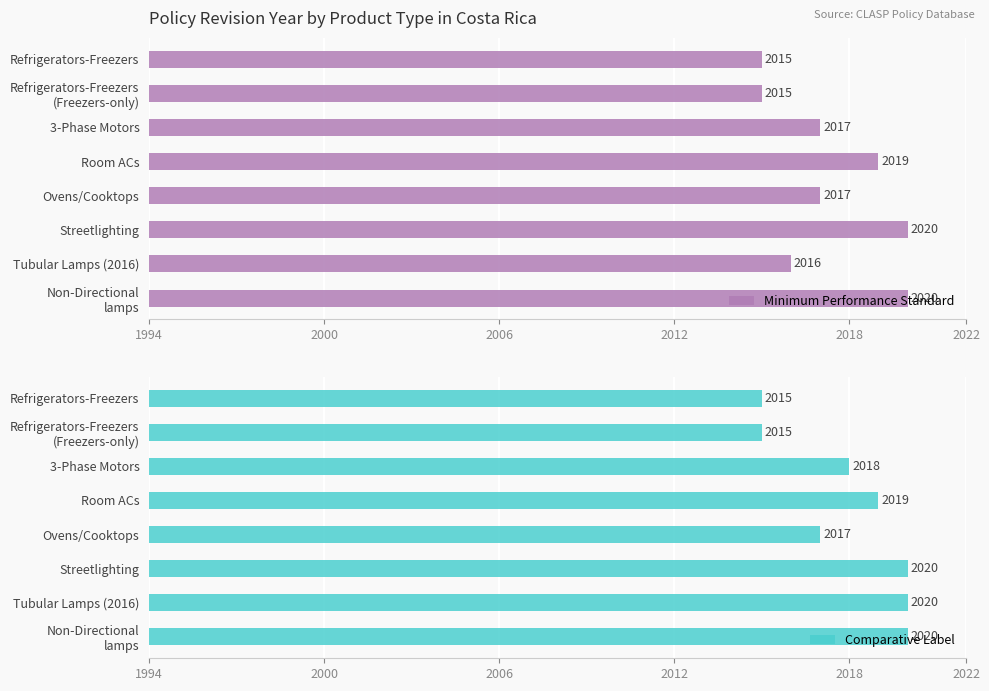

The value of Comparative Label at Streetlighting is 42. True or false?

False